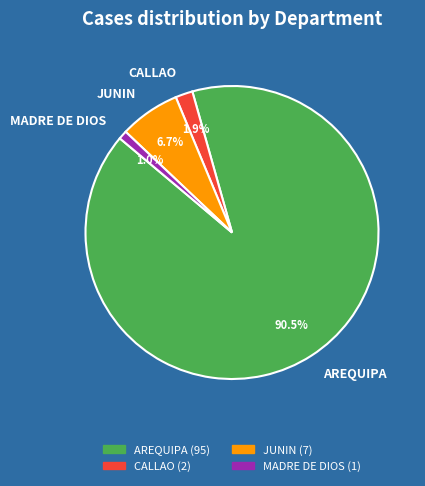

Rank the categories by value from lowest to highest.

MADRE DE DIOS, CALLAO, JUNIN, AREQUIPA